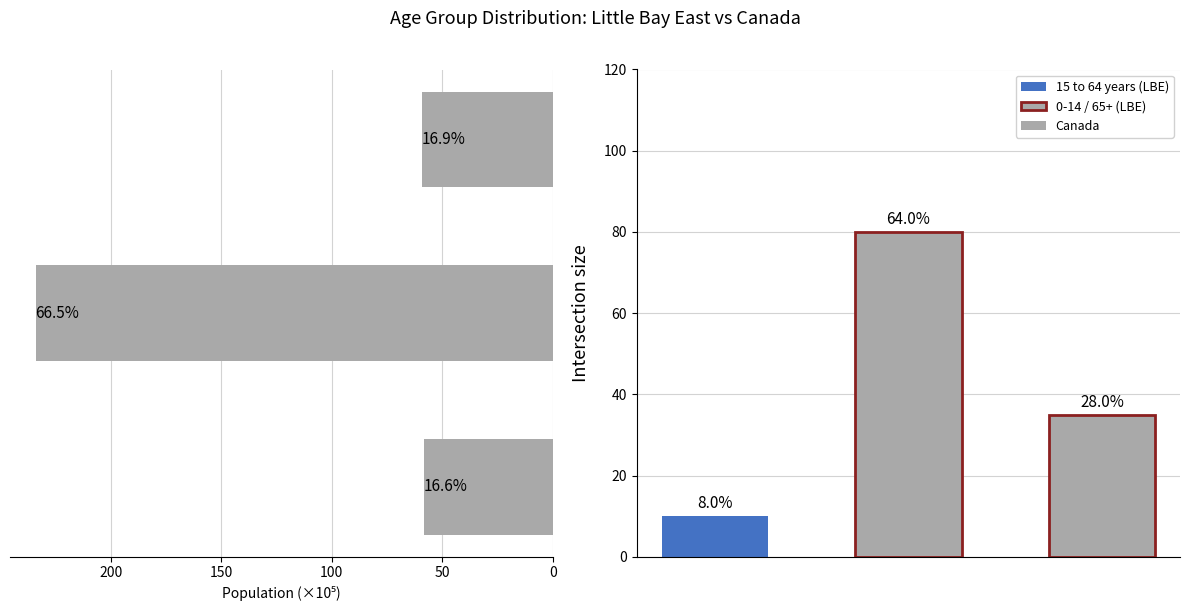

Reading right to left, extract all data points from this chart.

Canada (Total): 100=59.4	50=233.8	0=58.4
Little Bay East (Total): 100=35.0	50=80.0	0=10.0